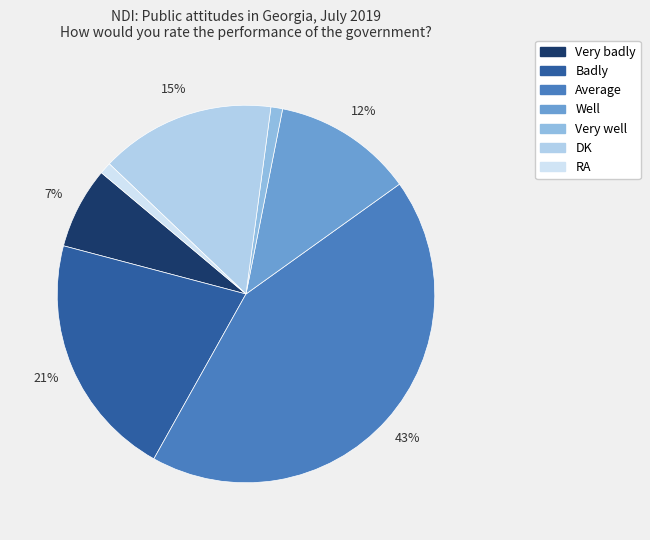

How many segments does this pie chart have?

7